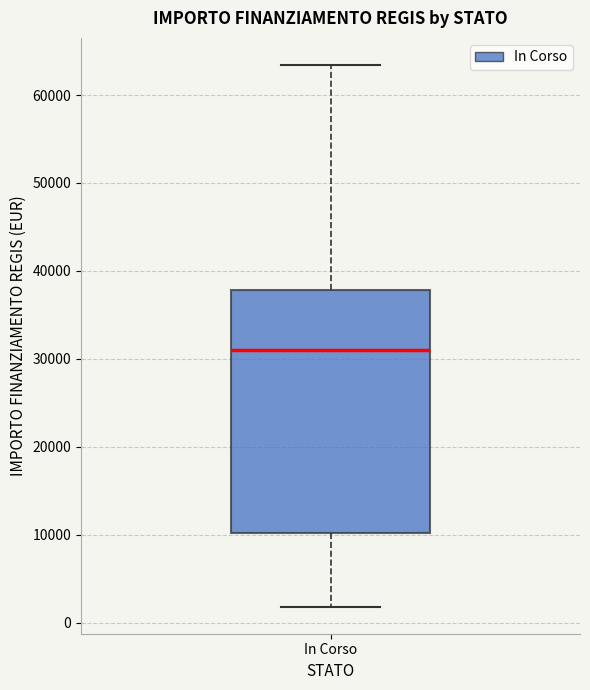

Transcribe this box plot: give where the median line is, the range the box spans, and where the two whiskers end, as read against the y-axis. The values are not printed on the chart, so give them approximately, as read against the axis.

median 31000, box 10000 to 38000, whiskers 2000 to 63000